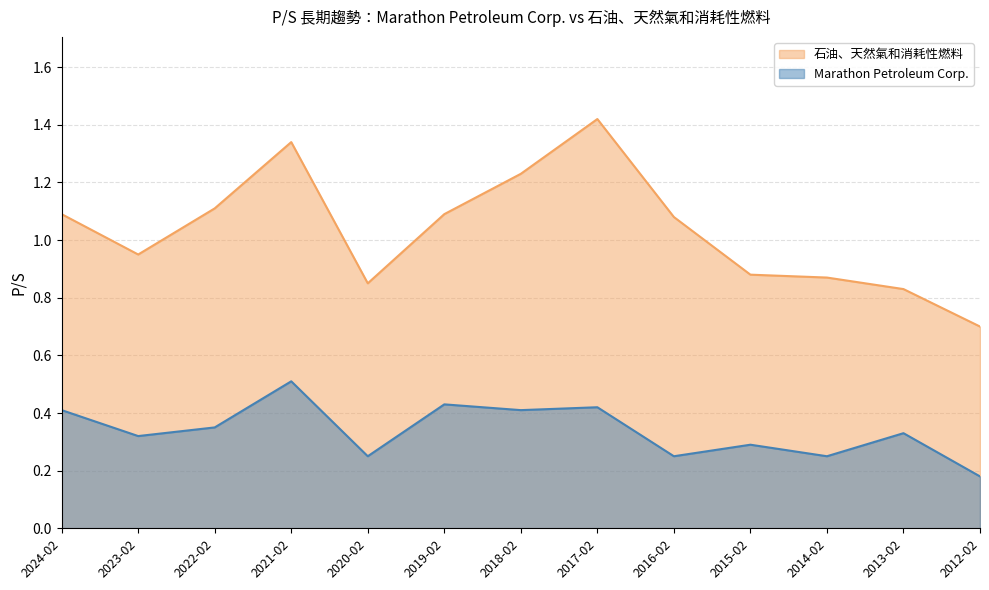

Is it true that 石油、天然氣和消耗性燃料 equals 1.2 at 2018-02?

True